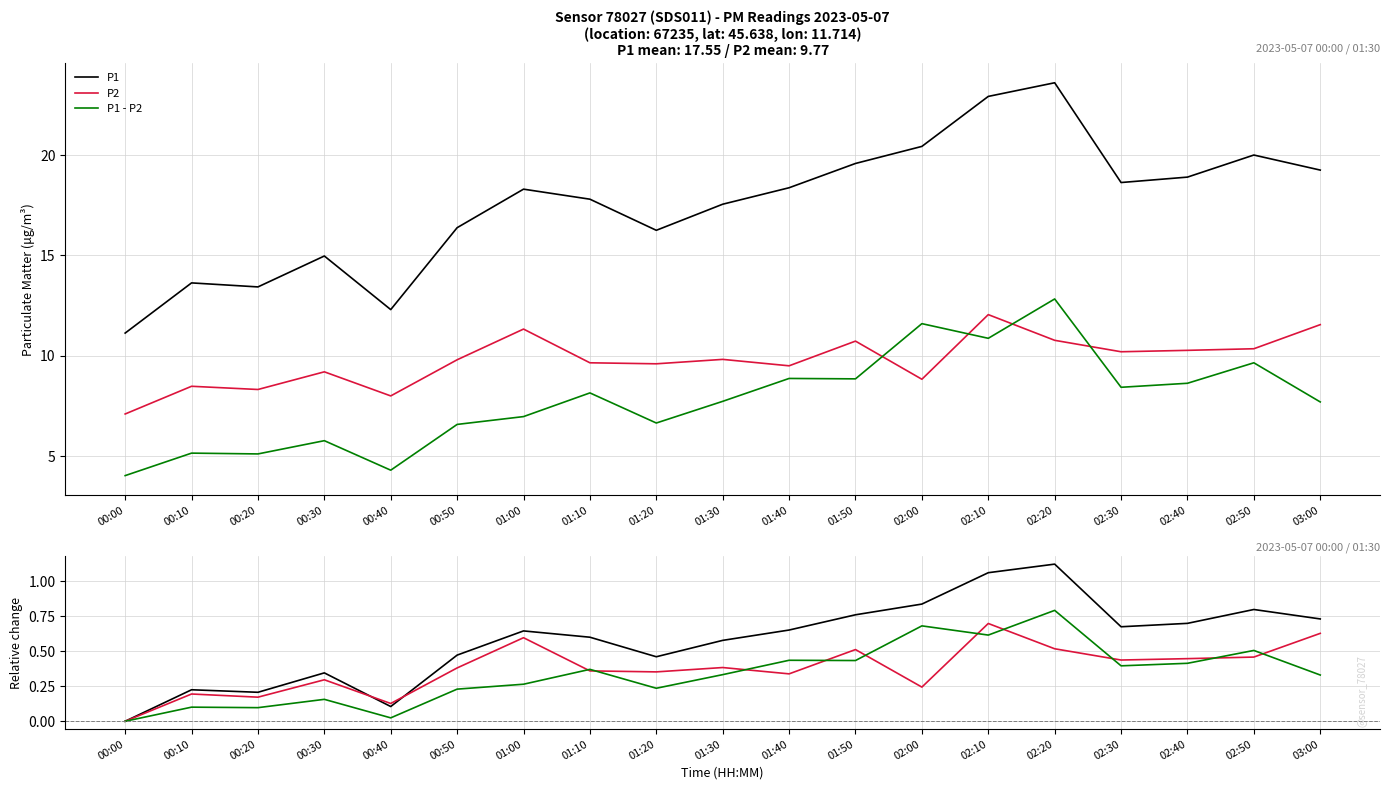

Reading left to right, transcribe all the data shown in this chart.

P1: 0.0	0.2	0.2	0.3	0.1	0.5	0.6	0.6	0.5	0.6	0.7	0.8	0.8	1.1	1.1	0.7	0.7	0.8	0.7
P2: 0.0	0.2	0.2	0.3	0.1	0.4	0.6	0.4	0.4	0.4	0.3	0.5	0.2	0.7	0.5	0.4	0.4	0.5	0.6
P1 - P2: 0.0	0.1	0.1	0.2	0.0	0.2	0.3	0.4	0.2	0.3	0.4	0.4	0.7	0.6	0.8	0.4	0.4	0.5	0.3